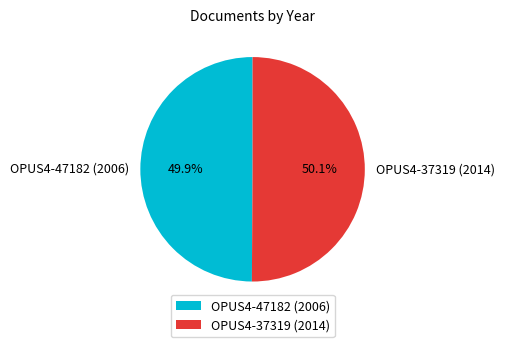

Count the number of slices in the pie.

2